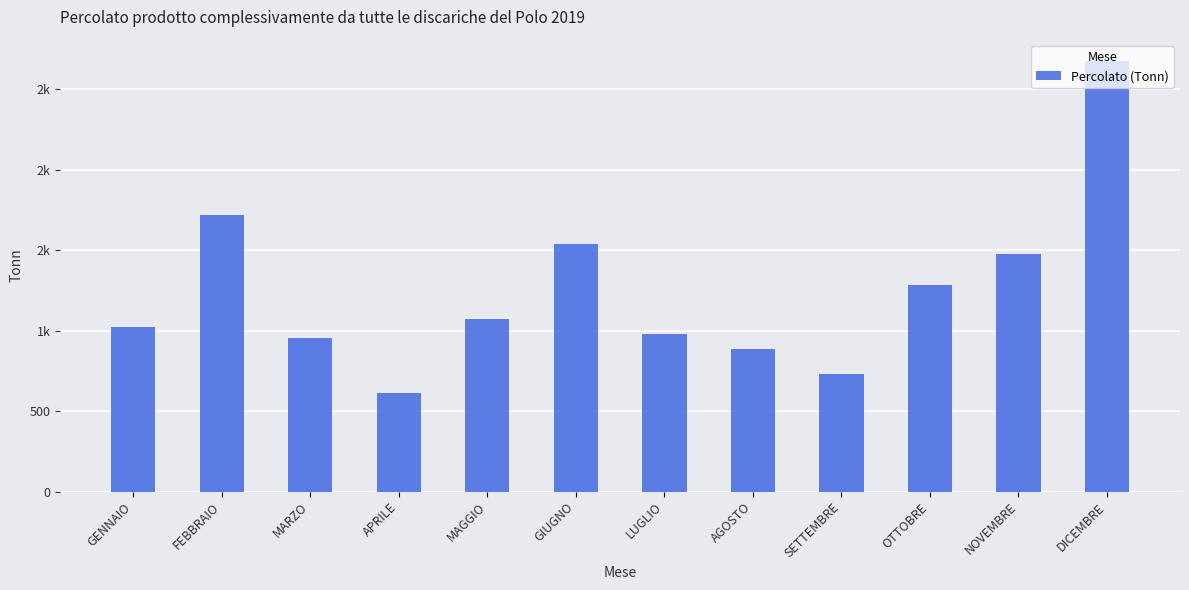

At which category does the chart reach its minimum across all series?

APRILE